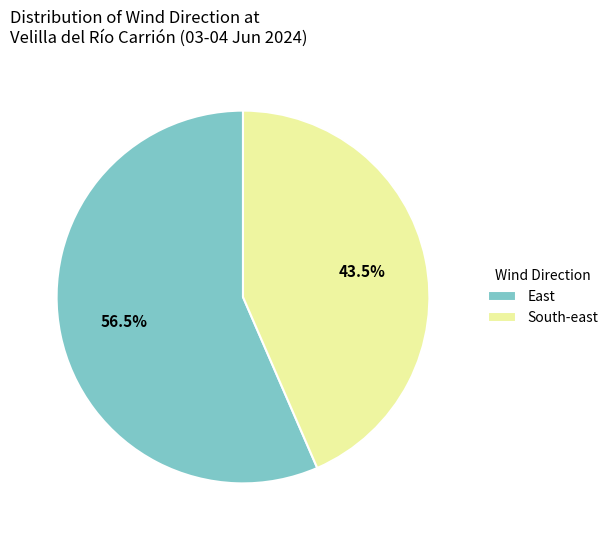

To the nearest percent, what is the combined percentage of South-east and East?

100%